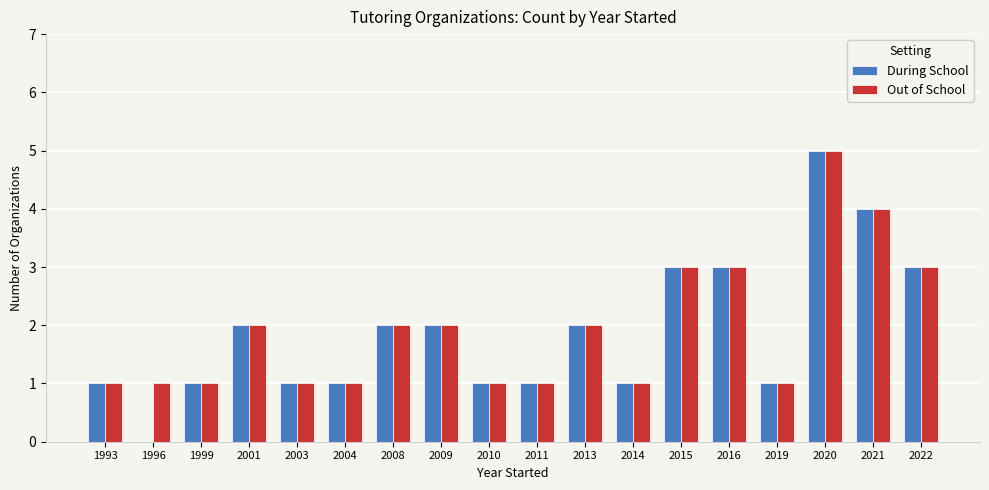

At which category is the sum across all series the highest?

2020